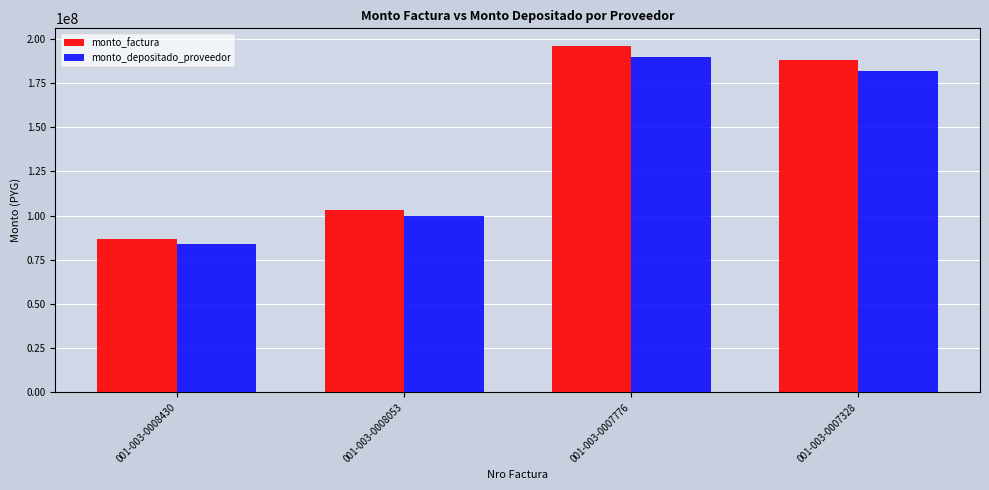

What value does the monto_depositado_proveedor series have at 001-003-0008053?

99682389